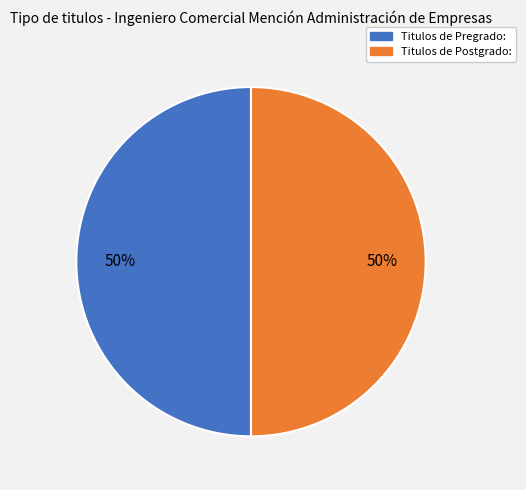

Count the number of slices in the pie.

2